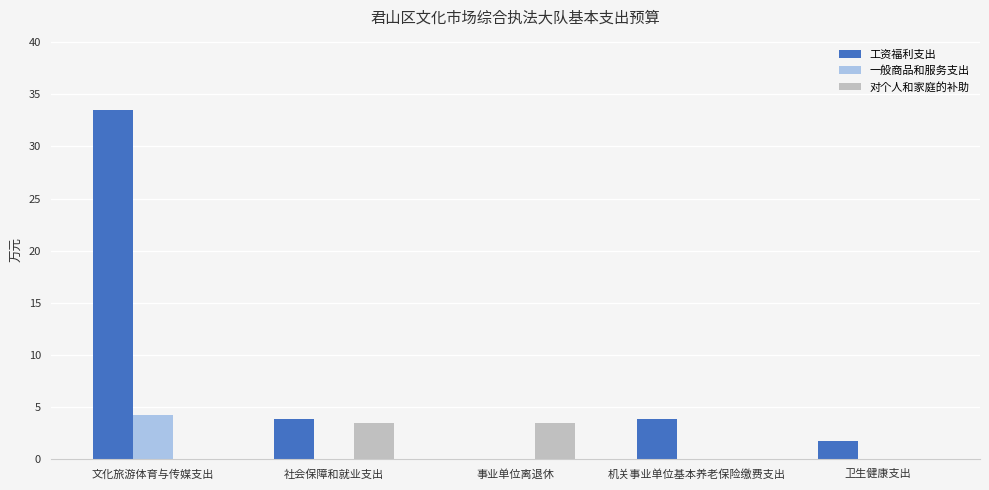

What are all the series names shown in the legend?

工资福利支出, 一般商品和服务支出, 对个人和家庭的补助